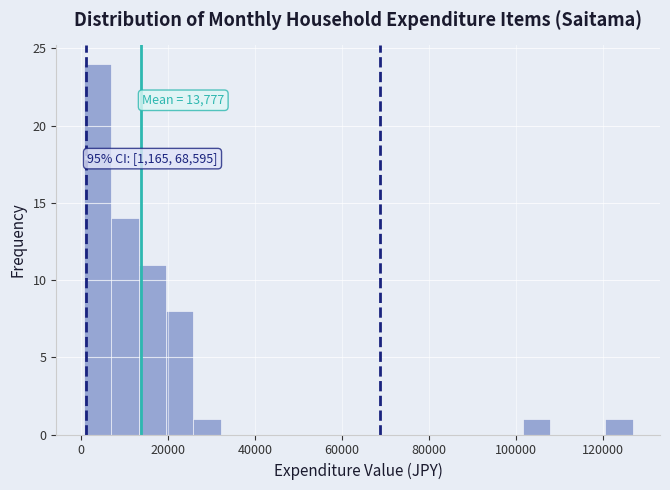

Read against the x-axis, roughly where is the centre of the tallest bar?

4000